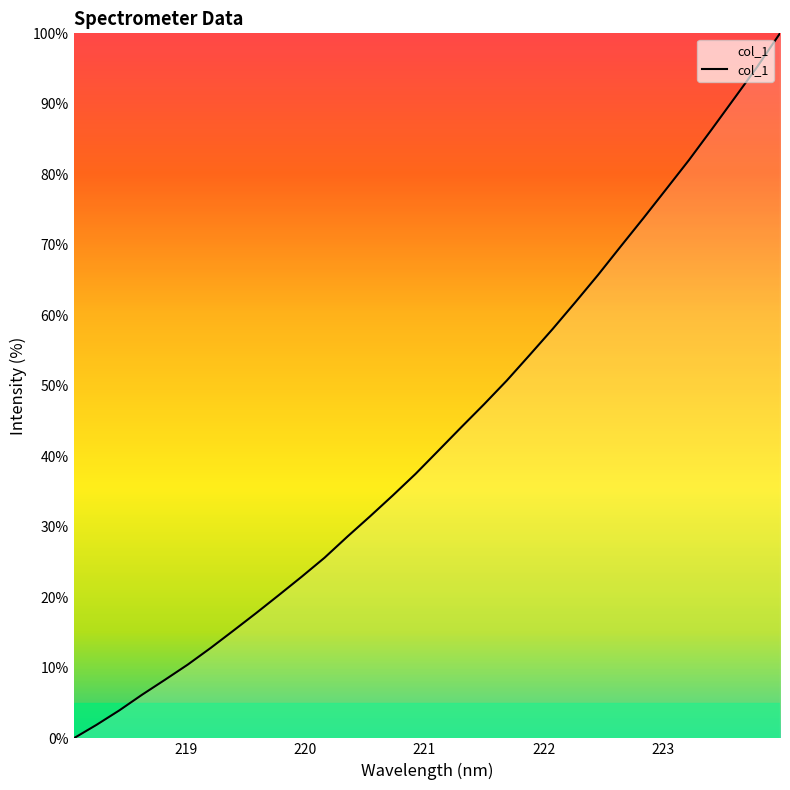

How many positive values are there?

31